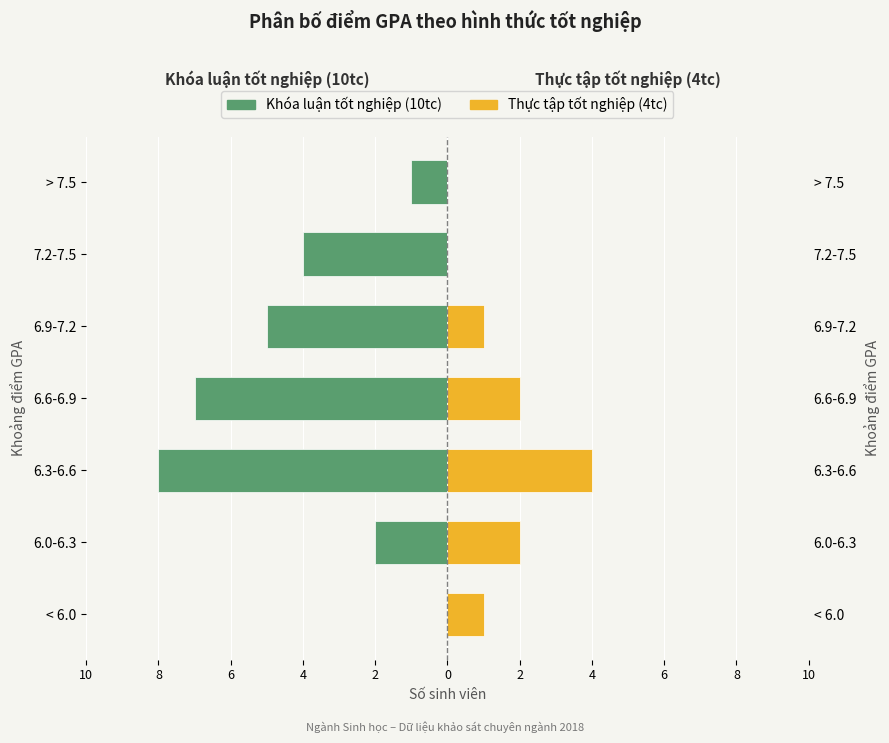

What is the value of the Thực tập tốt nghiệp (4tc) bar at the 3rd from the left?

4